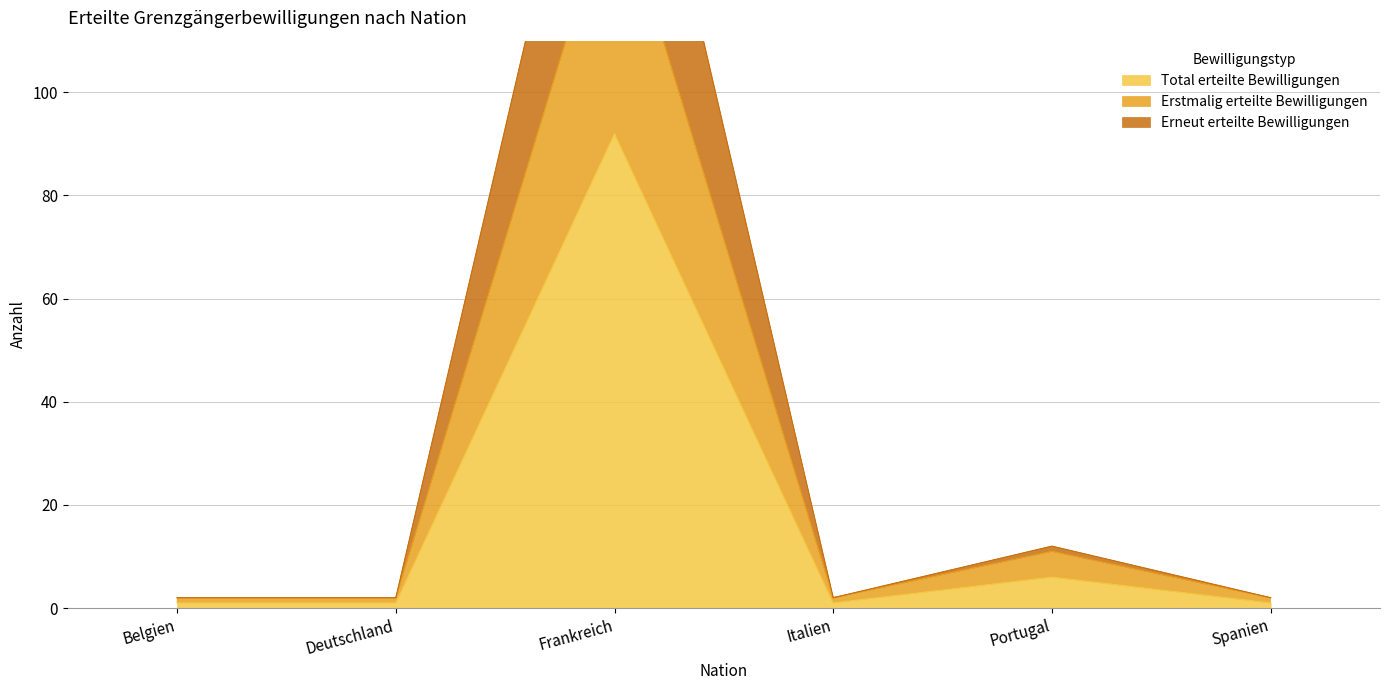

The value of Erneut erteilte Bewilligungen at Belgien is 1. True or false?

False